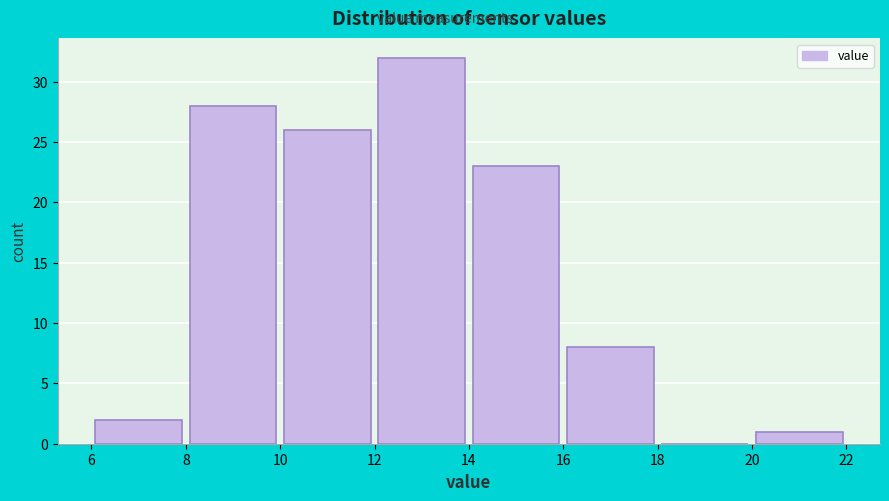

What is the height of the bar covering 6 to 8 on the x-axis? The values are not printed on the chart, so give them approximately, as read against the axis.

2